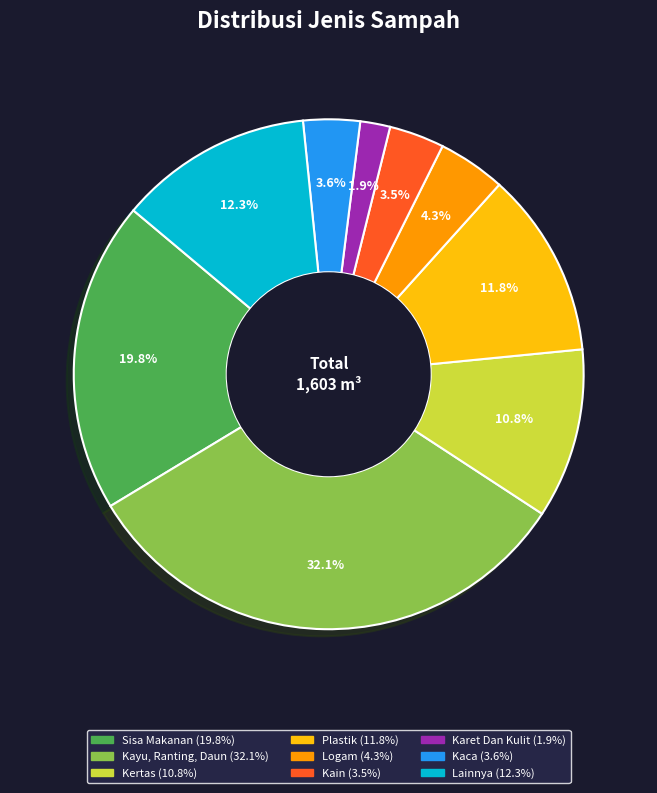

To the nearest percent, what is the average slice percentage?

11%